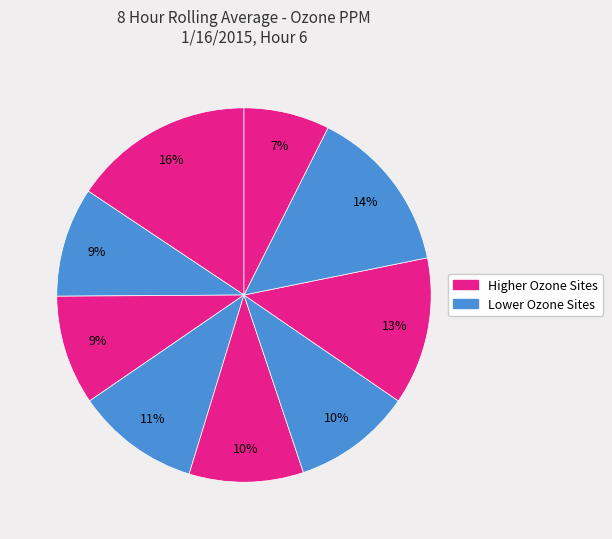

How many slices are in this pie chart?

9